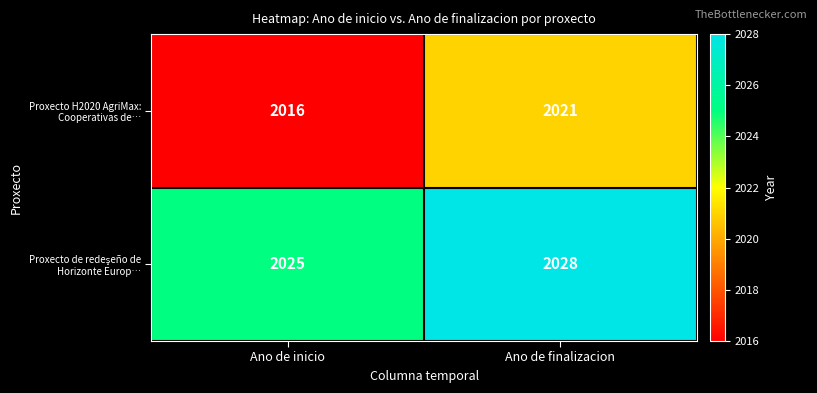

What is the sum of the Proxecto H2020 AgriMax: Cooperativas de… values at Ano de finalizacion and Ano de inicio?

4037